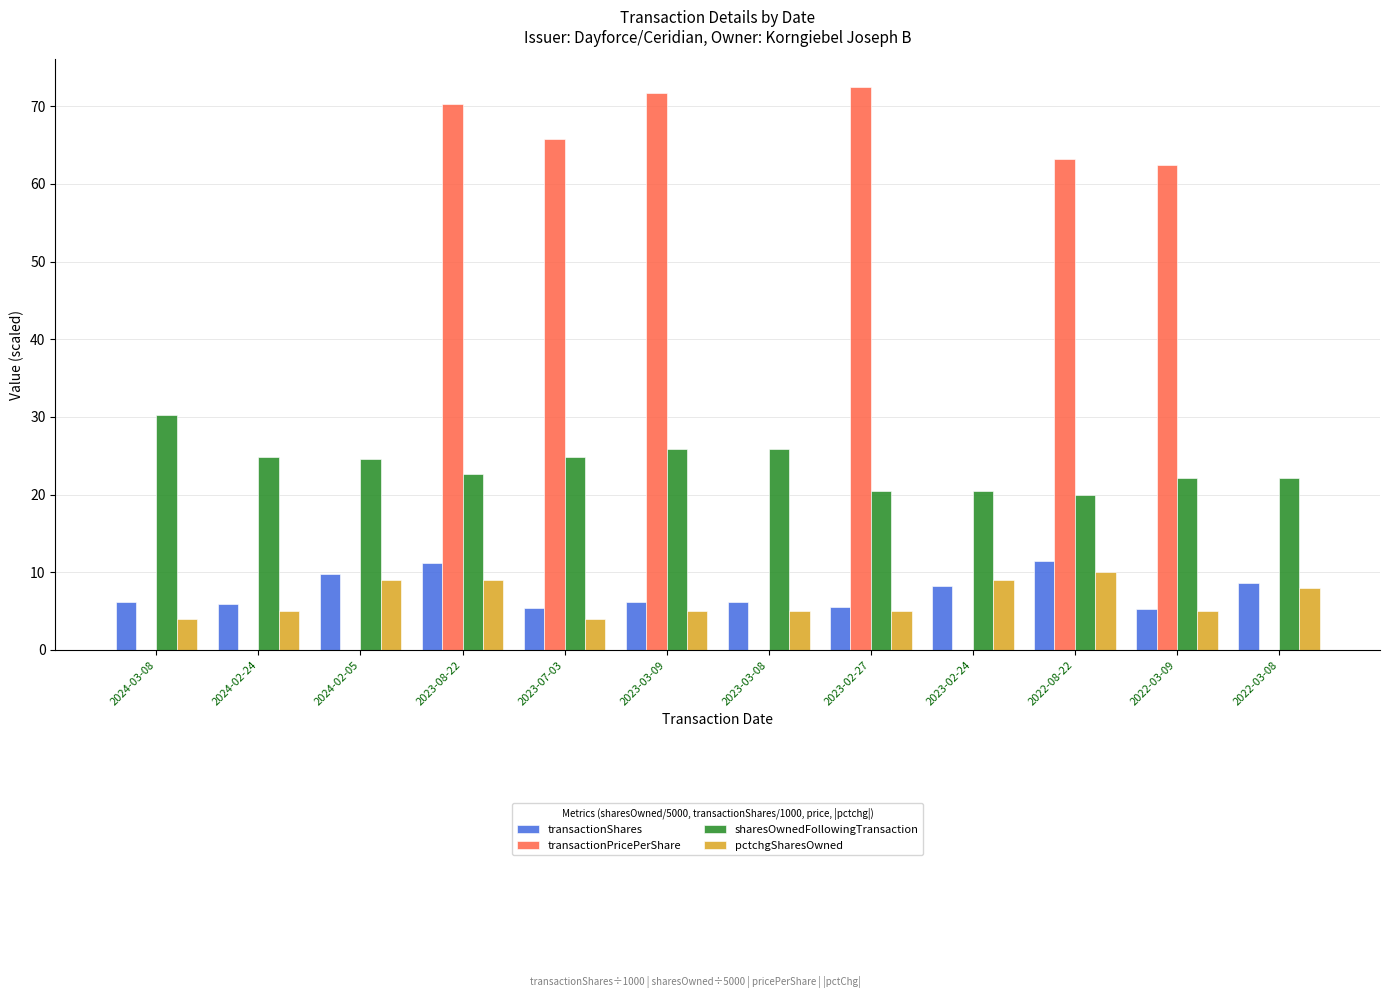

How many pctchgSharesOwned values are between 5 and 9?

9